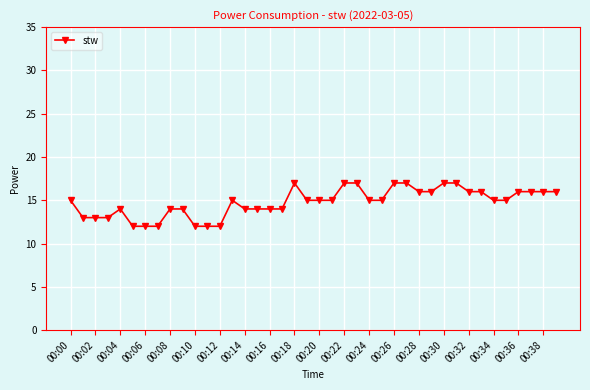

What is the maximum value shown in the chart?

17